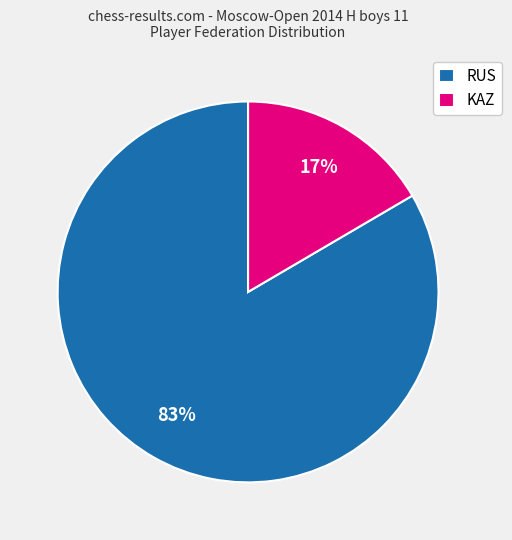

What is the smallest slice in the pie chart?

KAZ